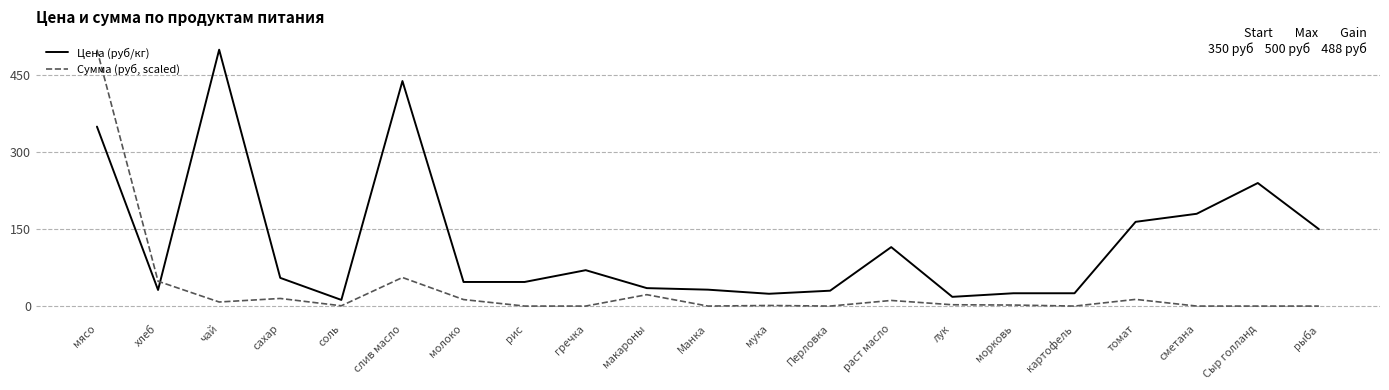

At which category does Сумма (руб, scaled) reach its first local valley?

чай